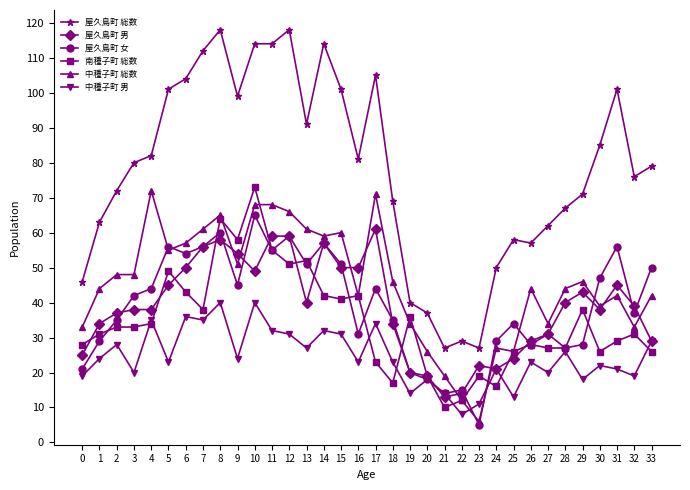

Reading left to right, list all the values displayed in this chart.

屋久島町 総数: 46	63	72	80	82	101	104	112	118	99	114	114	118	91	114	101	81	105	69	40	37	27	29	27	50	58	57	62	67	71	85	101	76	79
屋久島町 男: 25	34	37	38	38	45	50	56	58	54	49	59	59	40	57	50	50	61	34	20	19	13	14	22	21	24	29	31	40	43	38	45	39	29
屋久島町 女: 21	29	35	42	44	56	54	56	60	45	65	55	59	51	57	51	31	44	35	20	18	14	15	5	29	34	28	31	27	28	47	56	37	50
南種子町 総数: 28	31	33	33	34	49	43	38	64	58	73	55	51	52	42	41	42	23	17	36	19	10	12	19	16	26	28	27	27	38	26	29	31	26
中種子町 総数: 33	44	48	48	72	55	57	61	65	51	68	68	66	61	59	60	42	71	46	34	26	19	12	6	27	26	44	34	44	46	39	42	33	42
中種子町 男: 19	24	28	20	35	23	36	35	40	24	40	32	31	27	32	31	23	34	23	14	18	14	8	11	21	13	23	20	26	18	22	21	19	29